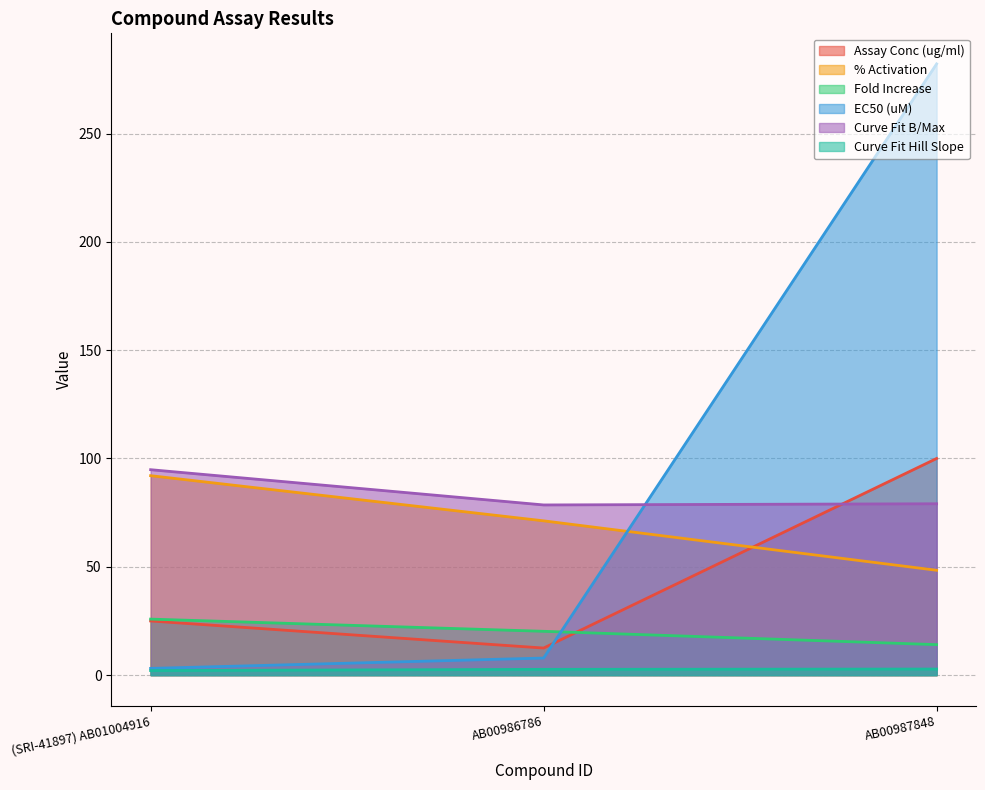

What is the difference between the EC50 (uM) values at AB00986786 and AB00987848?

274.3